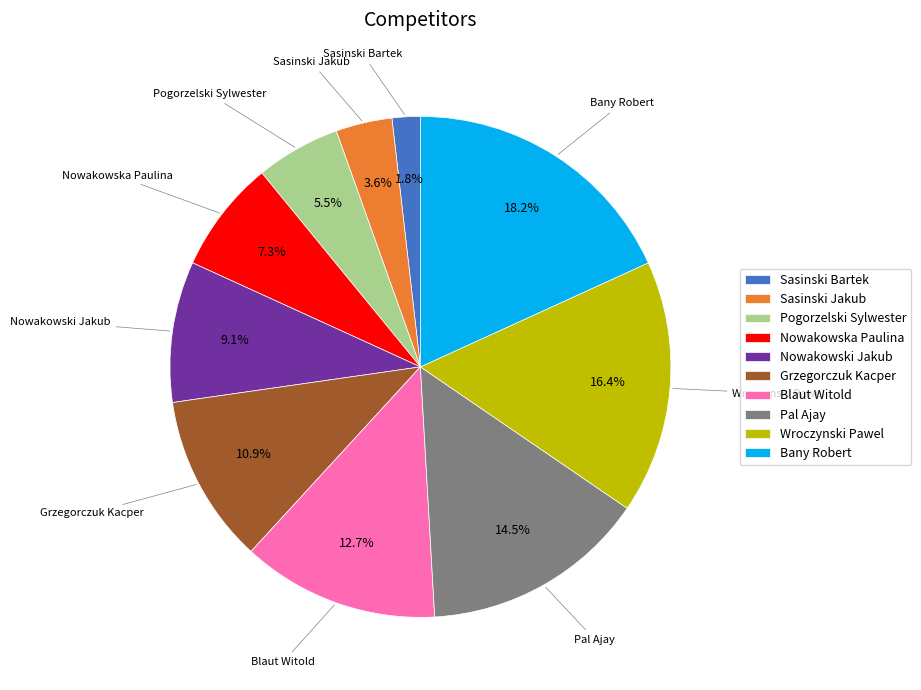

True or false: Grzegorczuk Kacper accounts for 3% of the total.

False